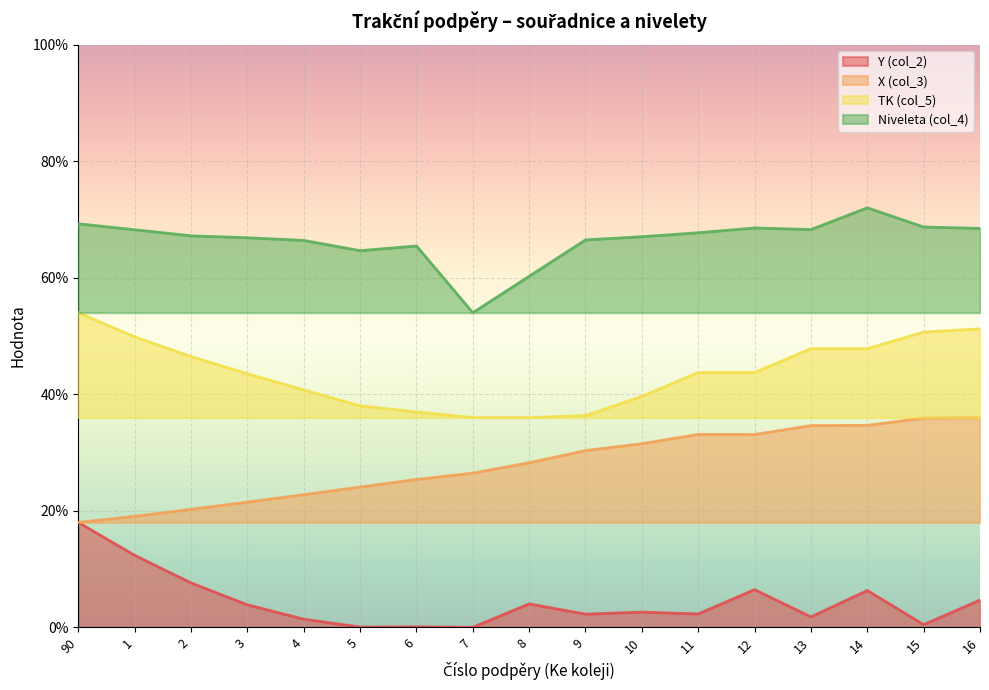

What is the label of the 12th point from the right?

5